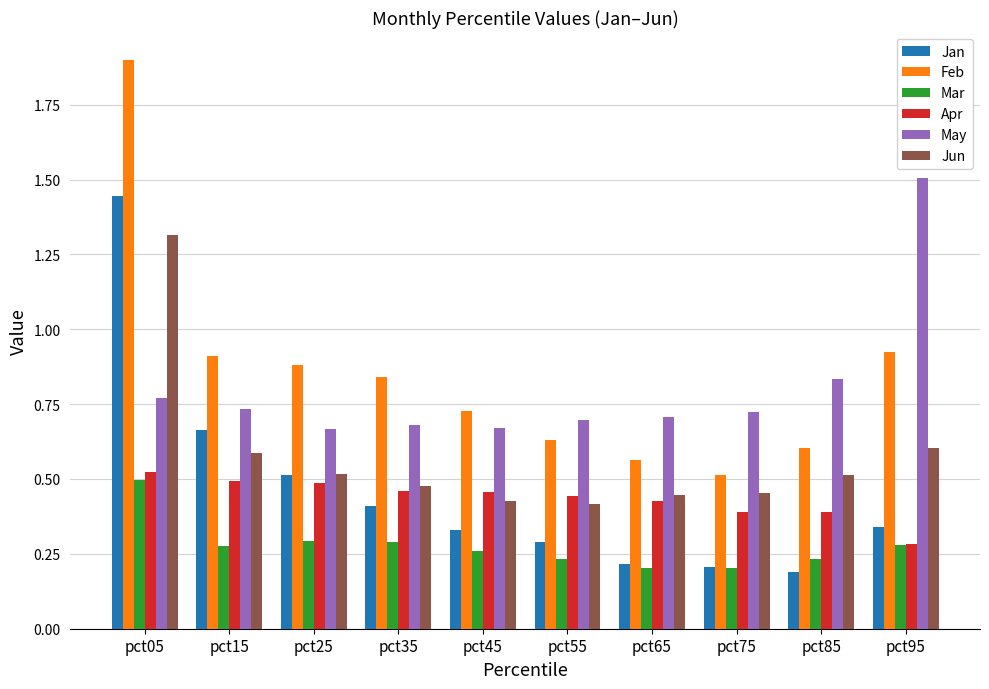

What is the total value across all series at pct15?

3.7